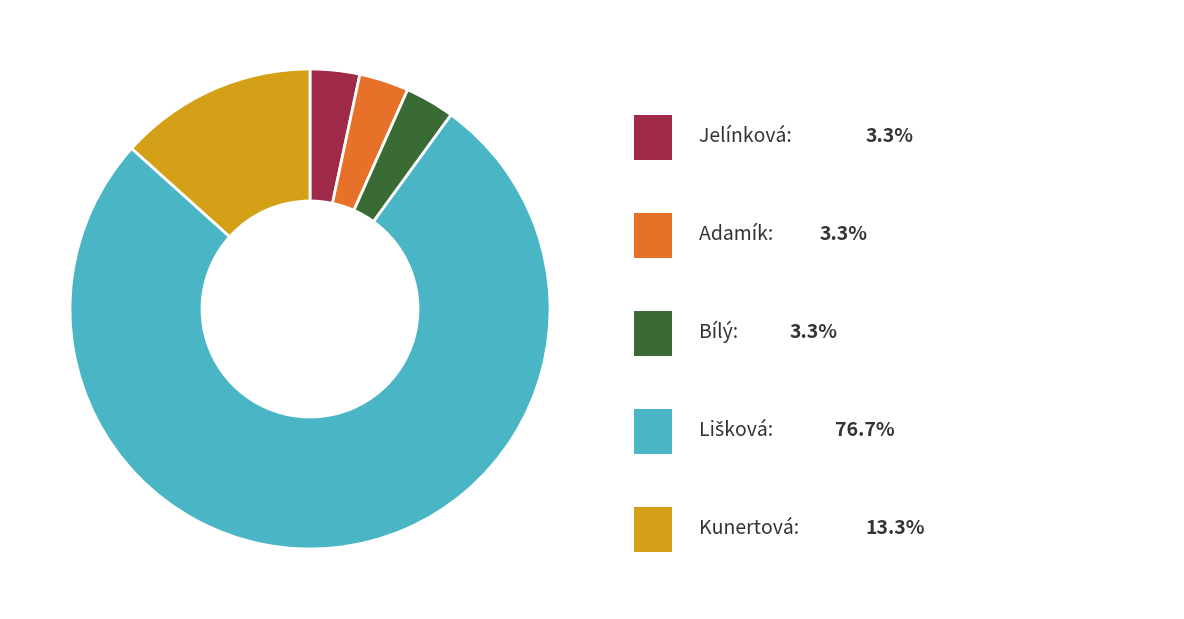

Is there any slice that represents more than half of the pie?

Yes